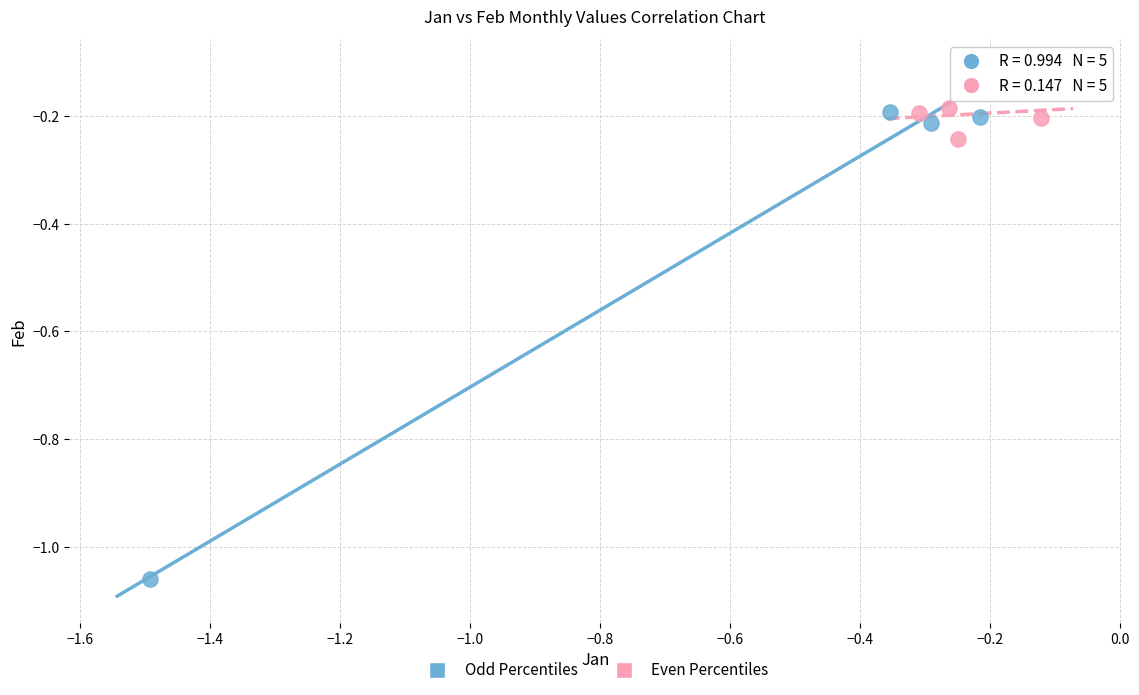

Which series has the widest spread of Y values?

Odd Percentiles